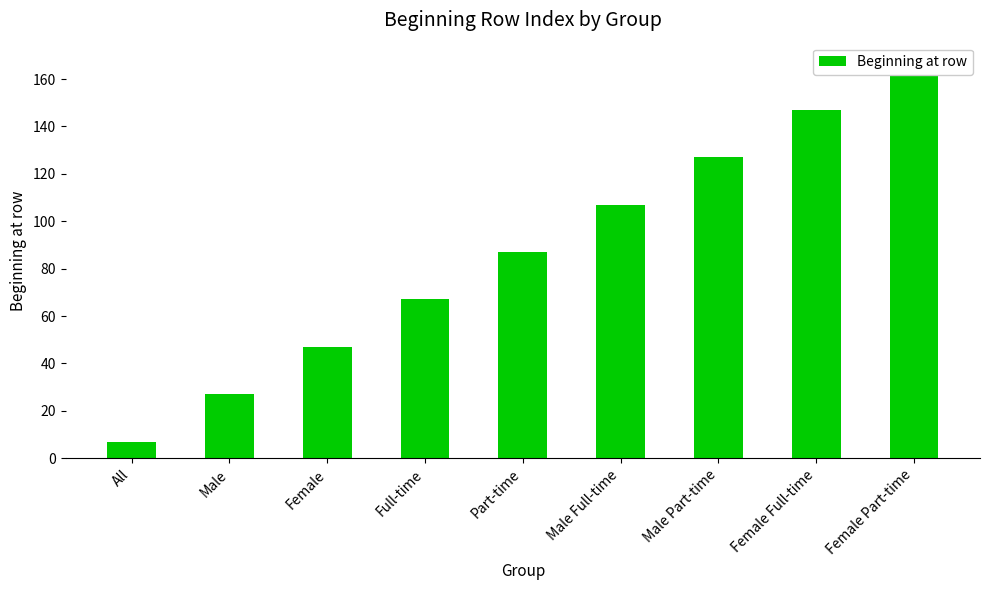

Which category has the lowest value across all series?

All